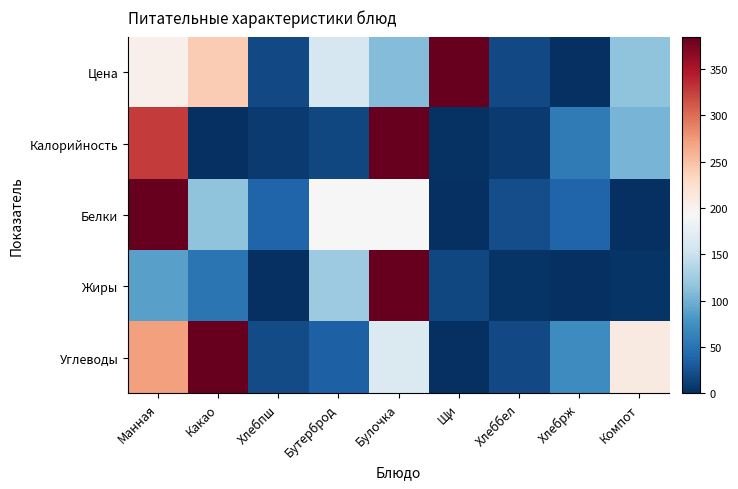

Which has a higher value, Хлебрж or Манная?

Манная